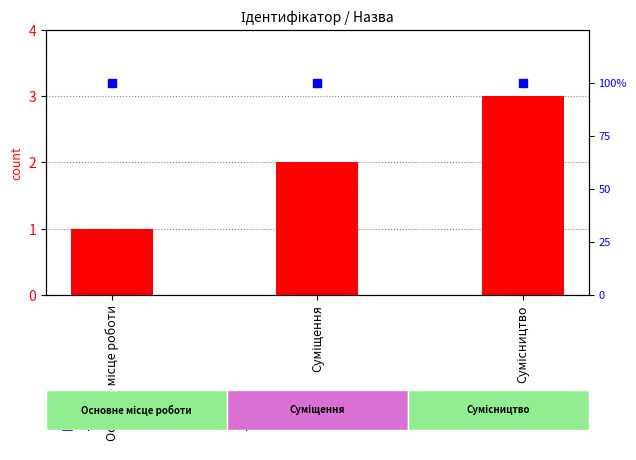

Which series has the widest spread of Y values?

Ідентифікатор